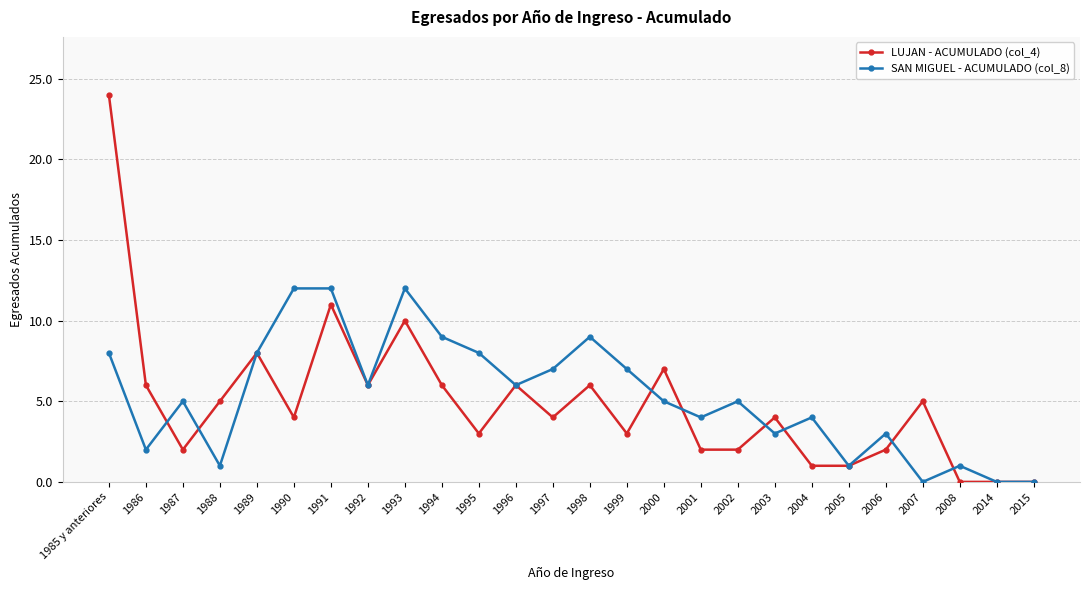

Which series has the largest range (max minus min)?

LUJAN - ACUMULADO (col_4)